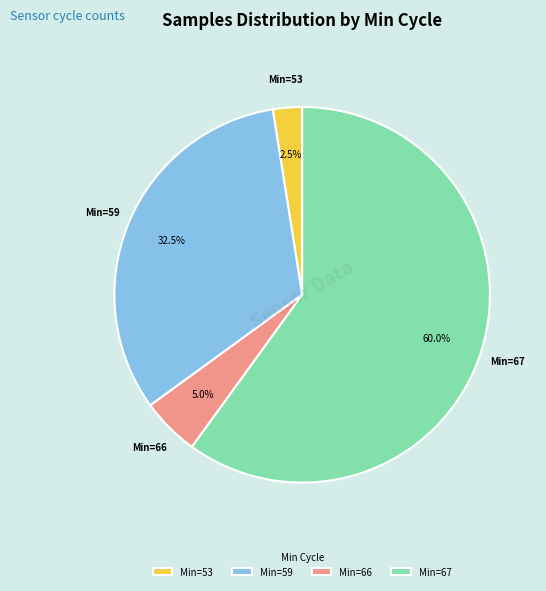

What is the largest slice in the pie chart?

Min=67